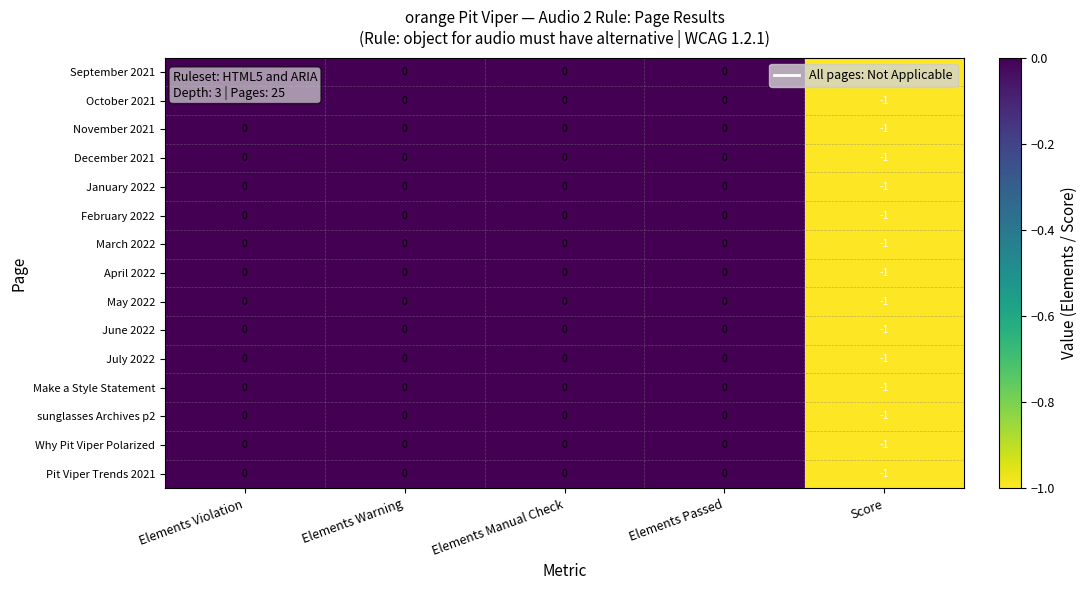

How many distinct data groups are displayed?

15